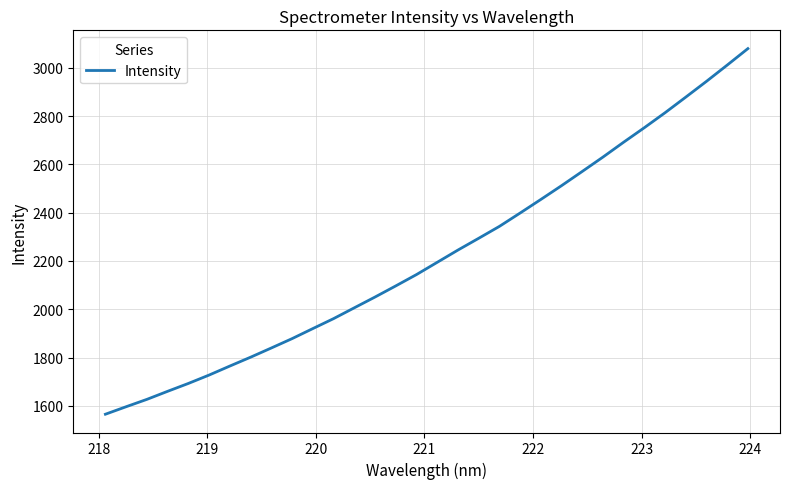

What is the difference between the maximum and minimum values?

1514.0